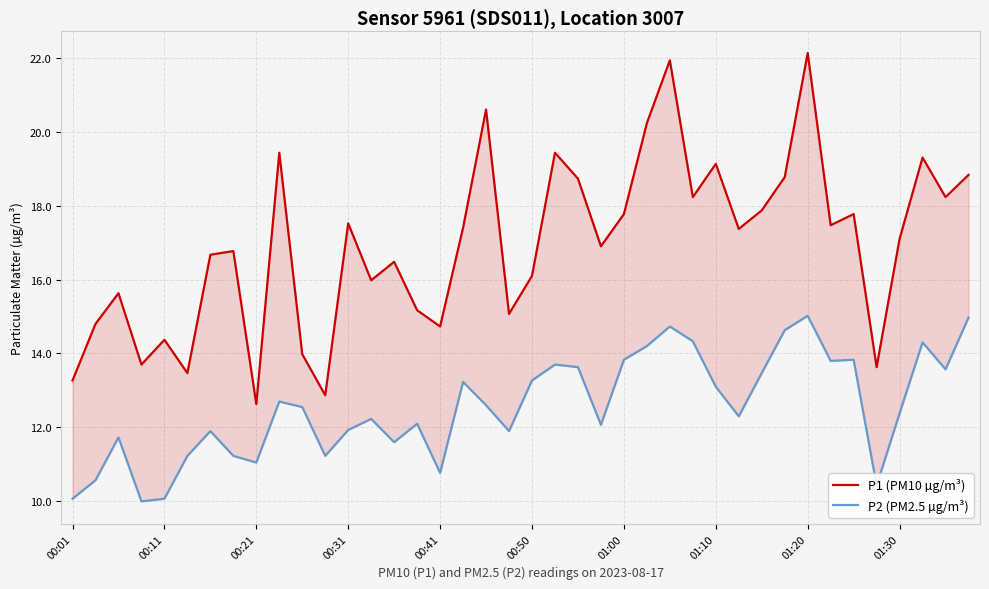

List the series in order of their overall mean, highest first.

P1 (PM10 µg/m³), P2 (PM2.5 µg/m³)